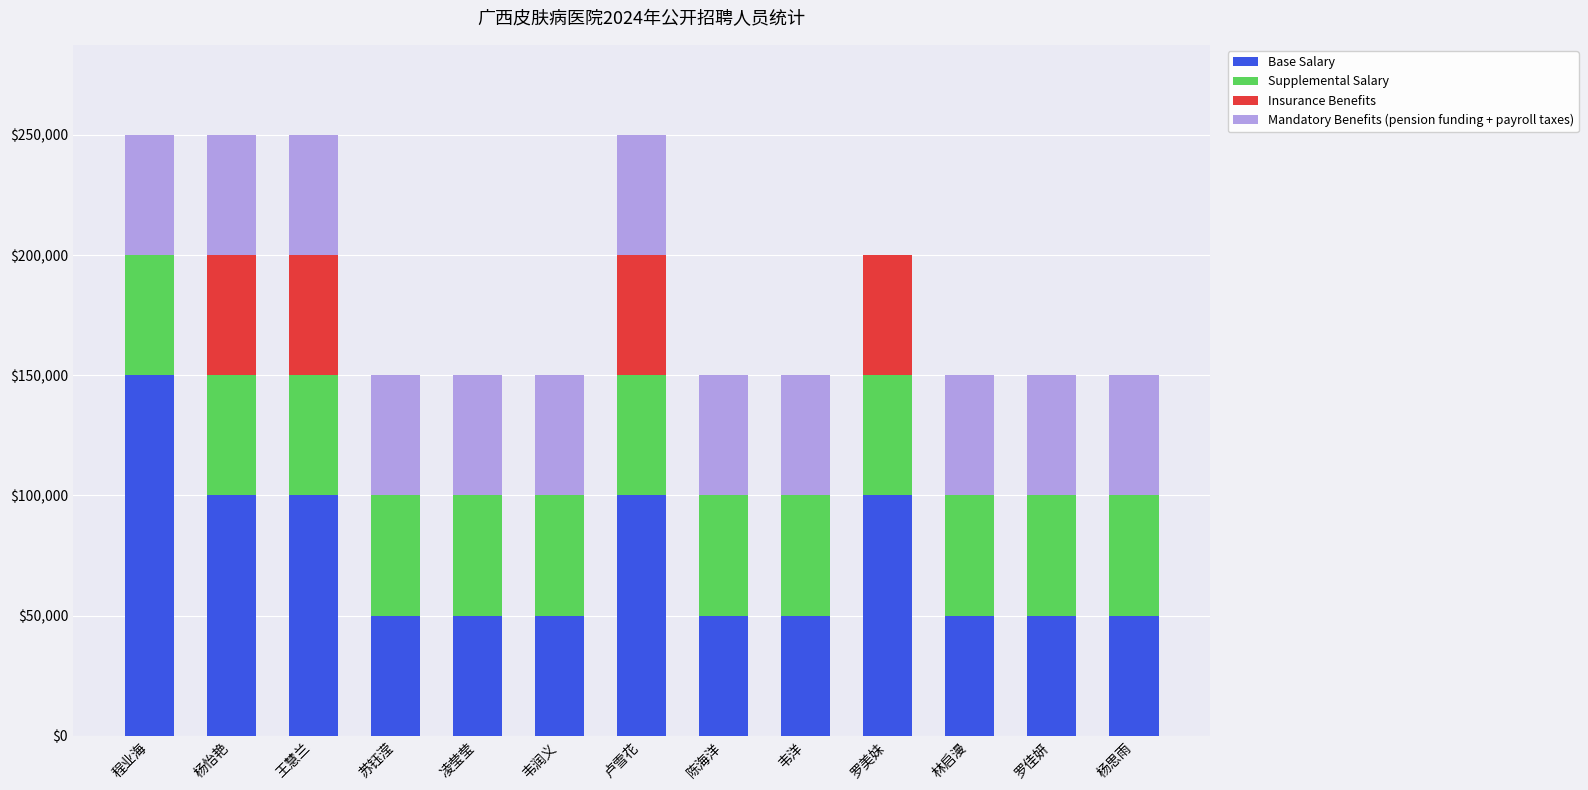

What is the highest value of the Base Salary series?

150000